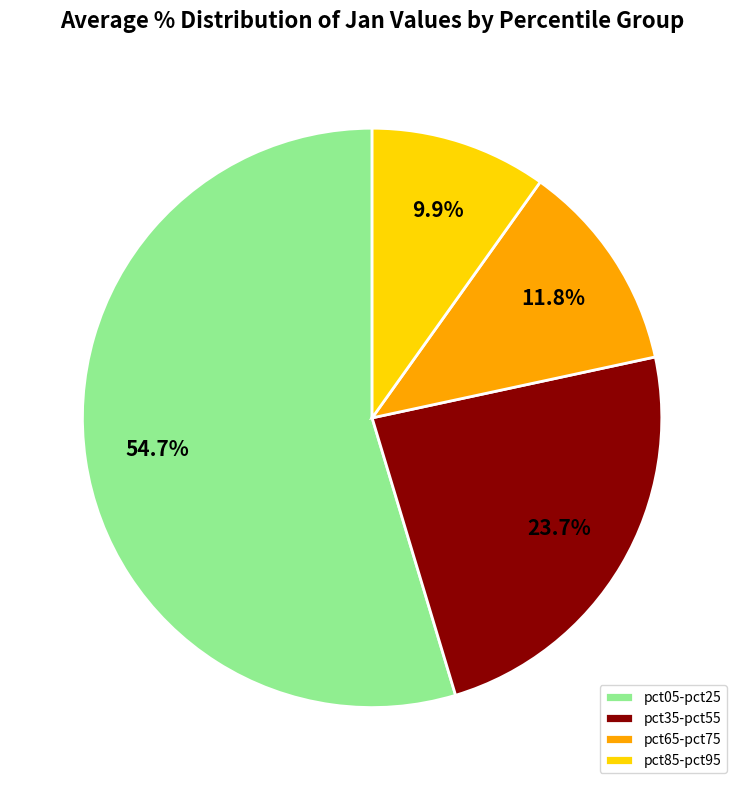

Rank the categories by value from highest to lowest.

pct05-pct25, pct35-pct55, pct65-pct75, pct85-pct95